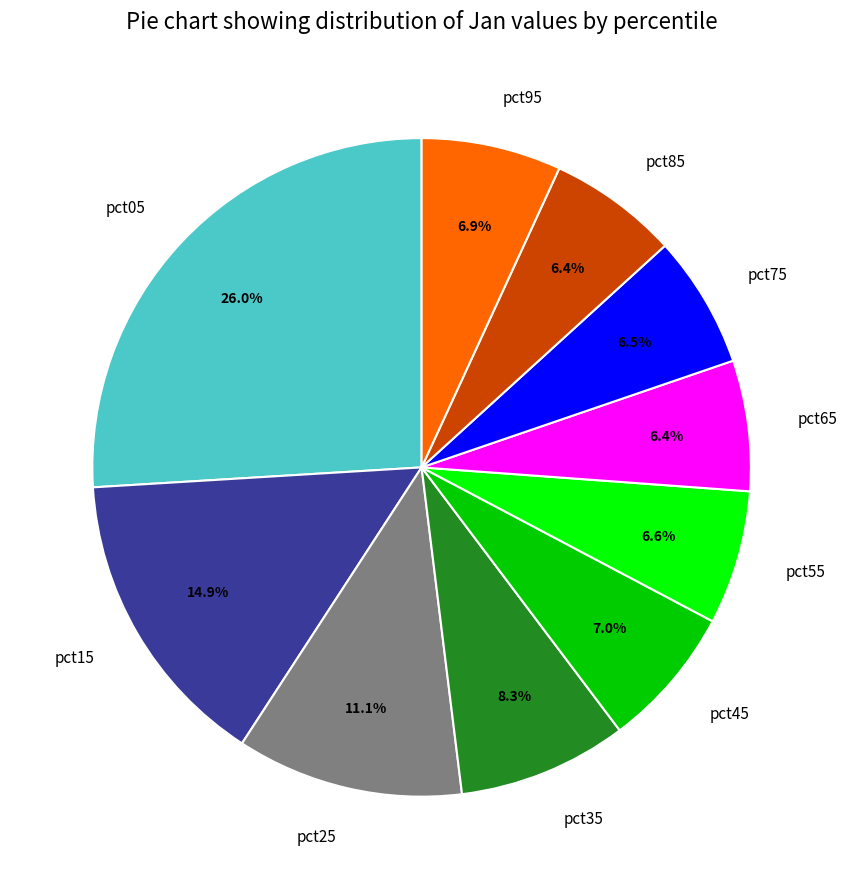

Does any single category account for the majority?

No